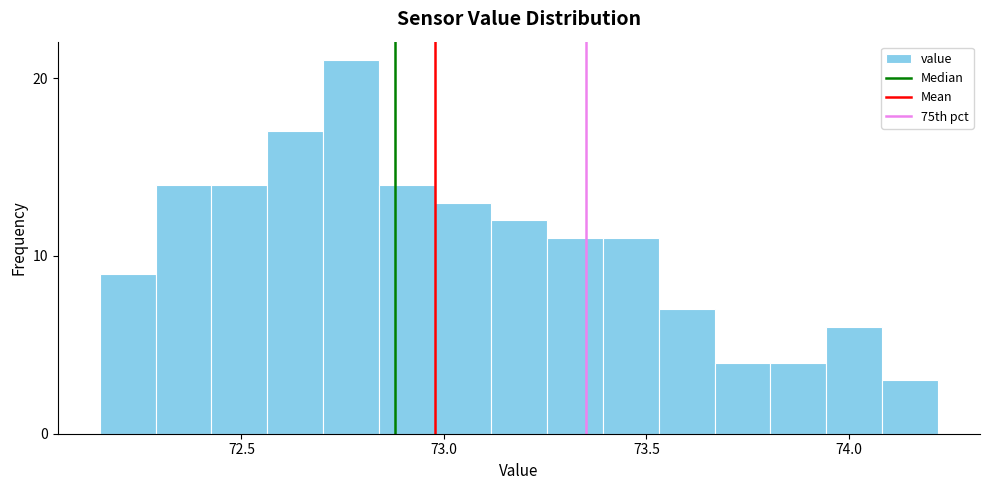

Around what value on the x-axis is the tallest bar? Give the approximate position of its centre, as read against the axis.

72.75